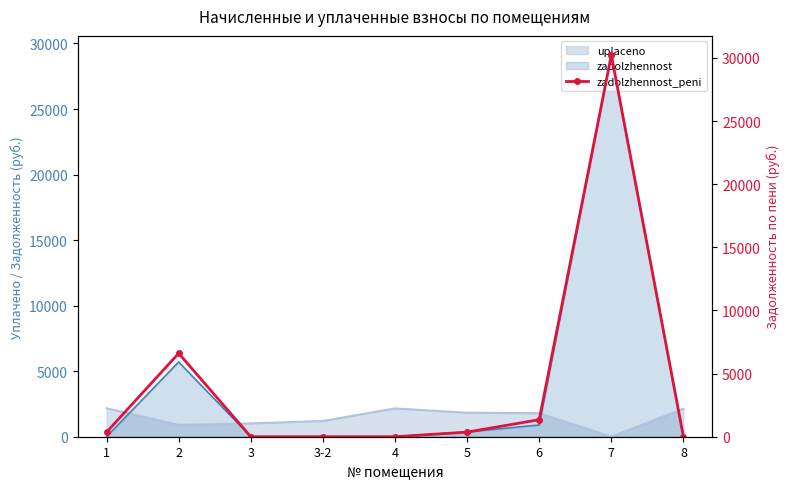

How many data points are above 360?

5